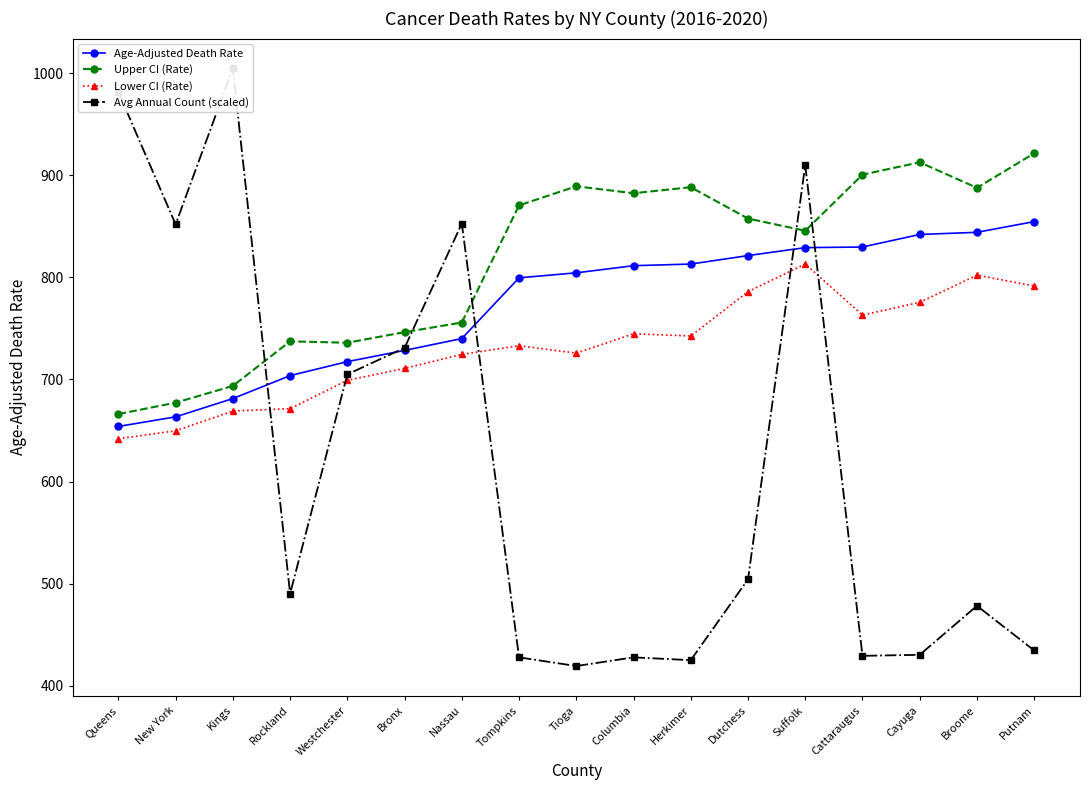

At which label does Lower CI (Rate) reach its peak?

Suffolk